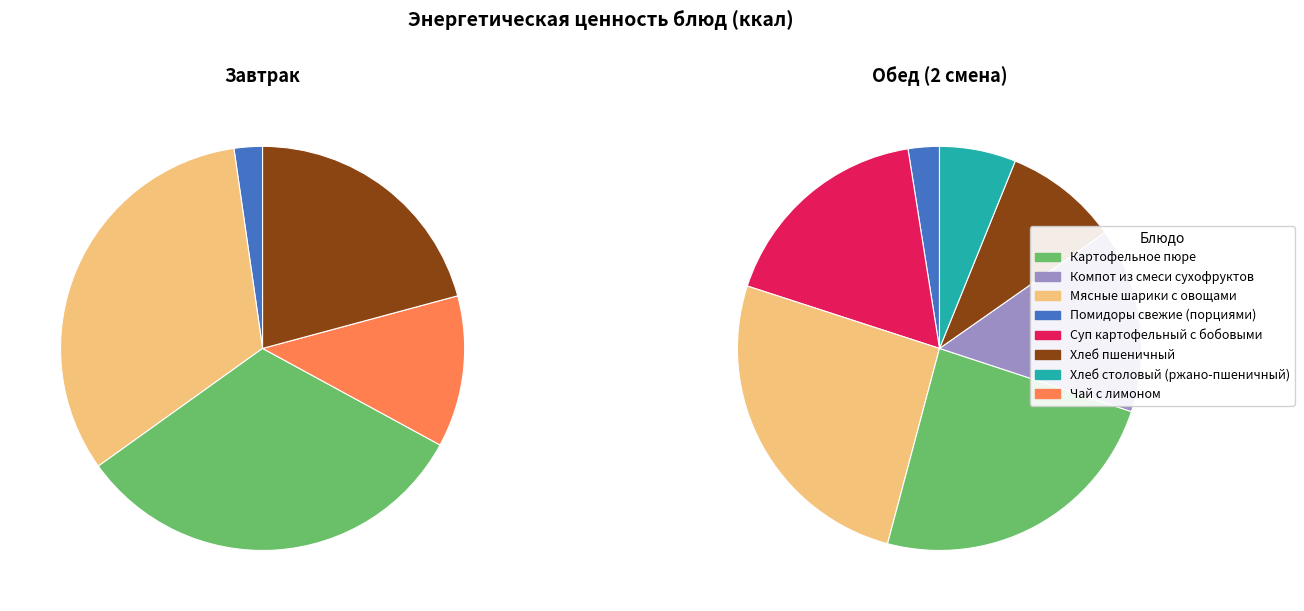

What portion of the pie excludes Мясные шарики с овощами?

67.4%